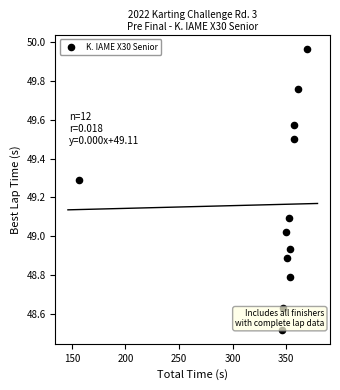

What is the range of X values (max minus min)?

212.9